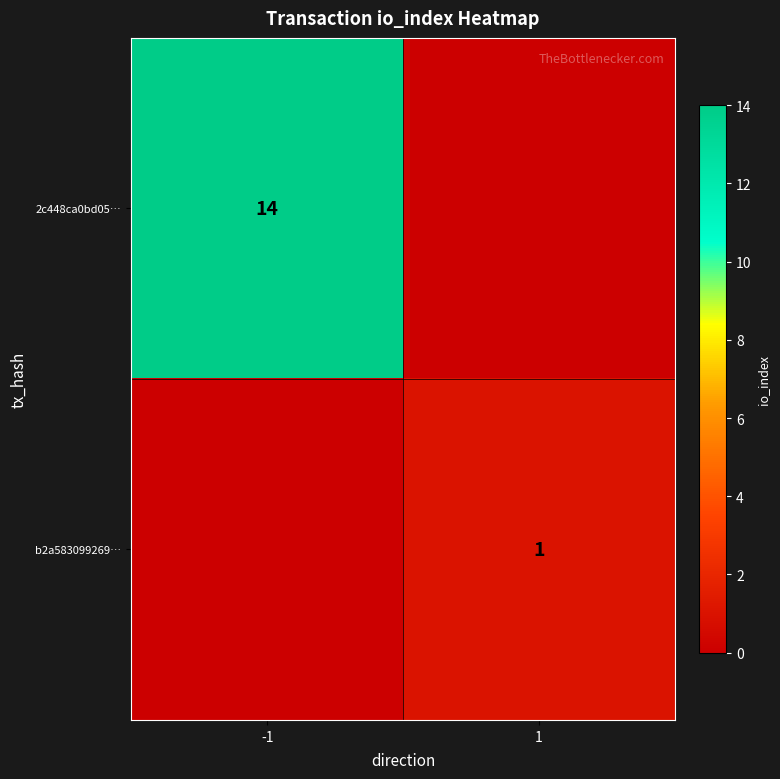

Is it true that 2c448ca0bd05… equals 21 at -1?

False